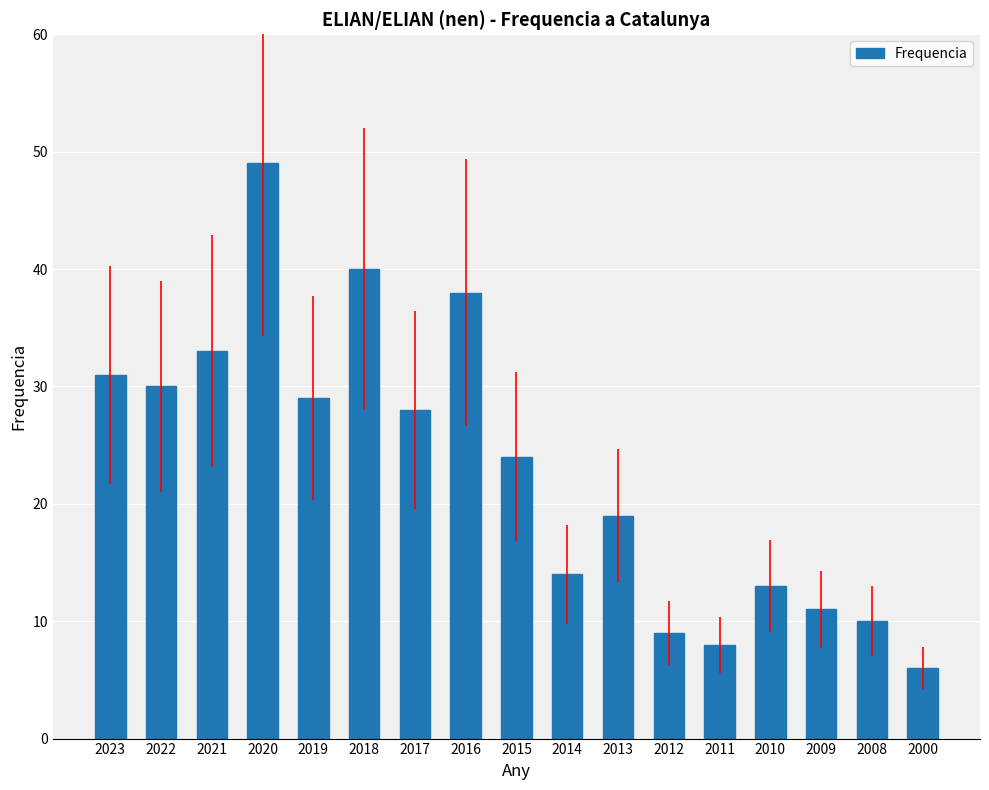

What is the value of the 17th bar from the left?

6